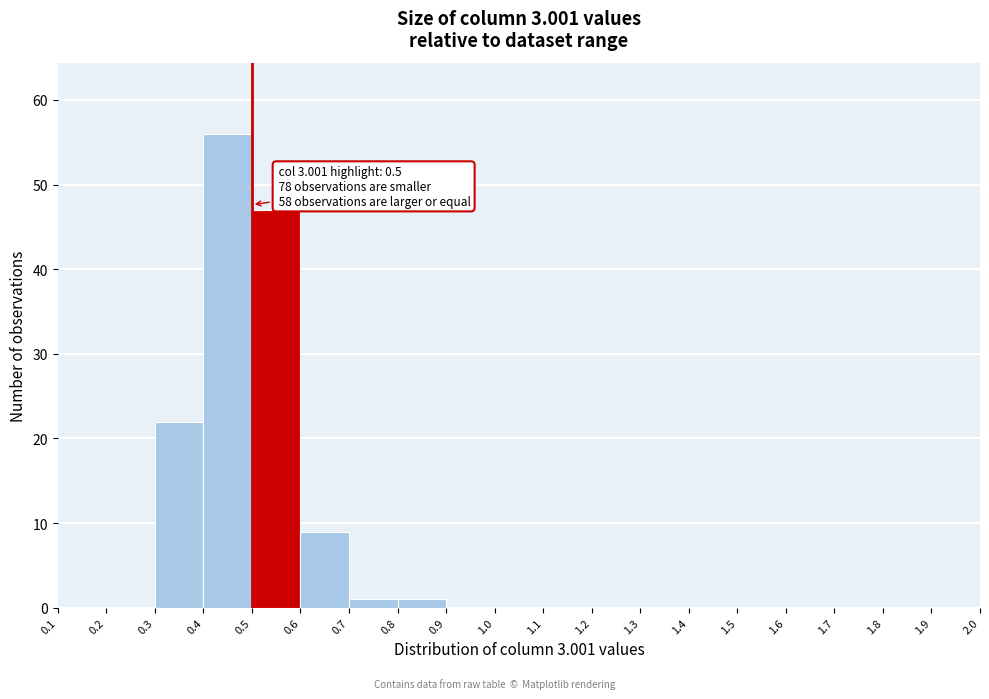

Over which range of the x-axis is the bar tallest?

0.4 to 0.5